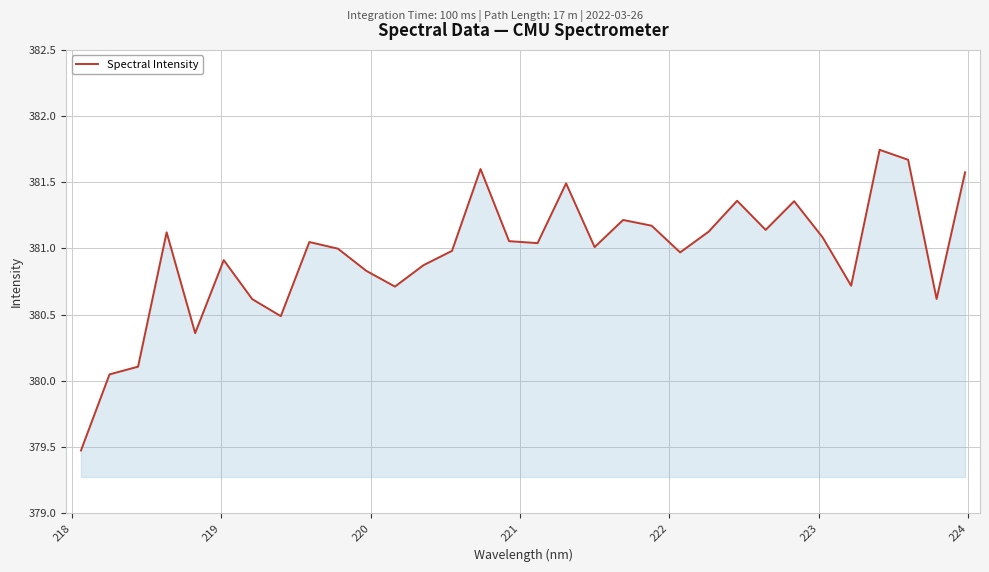

Does the chart display data point markers on the line(s)?

No